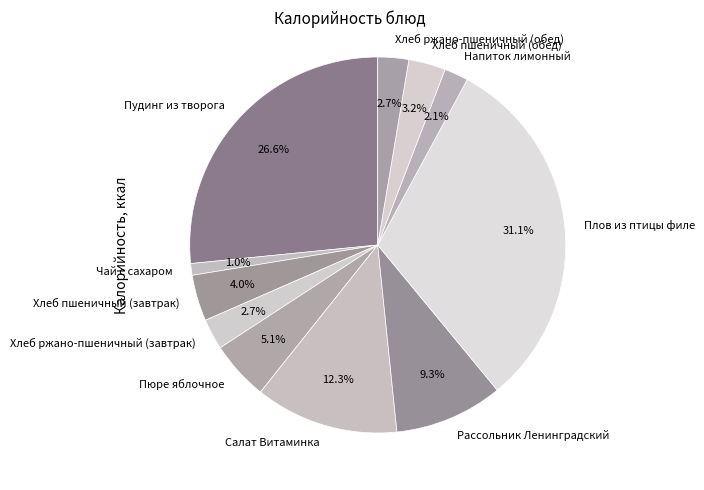

To the nearest percent, what percentage of the pie is Напиток лимонный?

2%